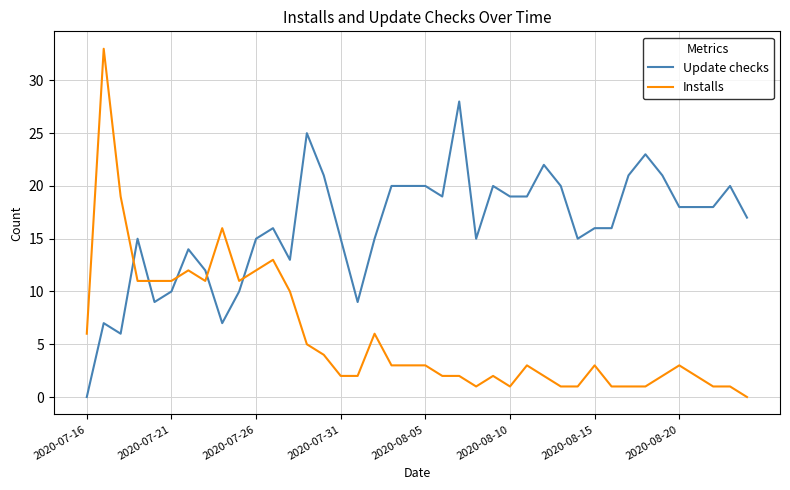

Which series has the largest total across all categories?

Update checks